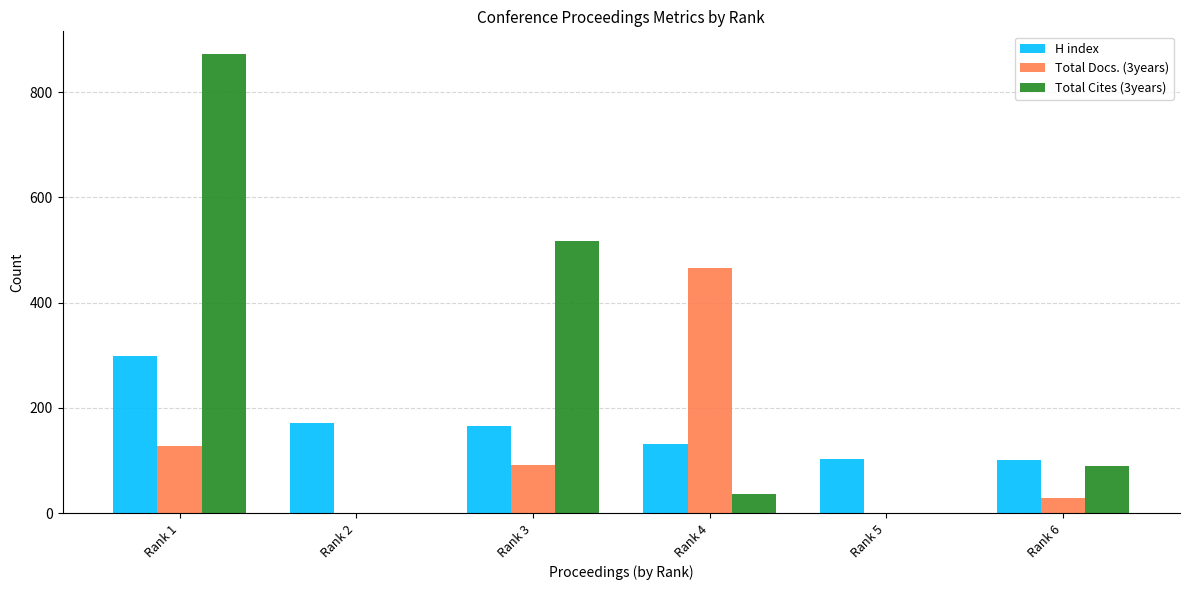

What is the total value across all series at Rank 6?

220